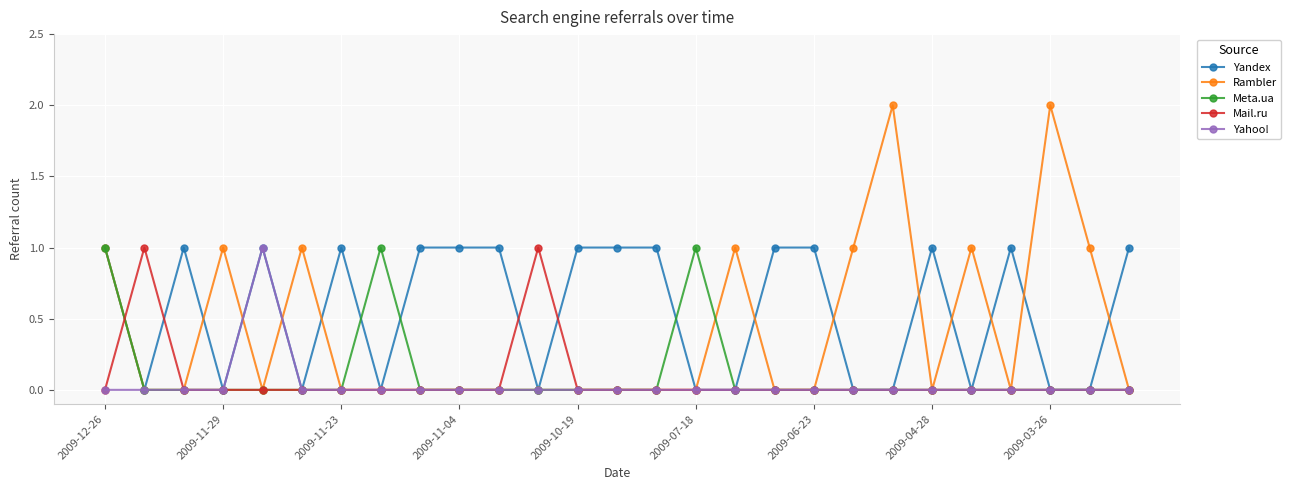

True or false: Mail.ru has more than 1 interior local peaks.

True